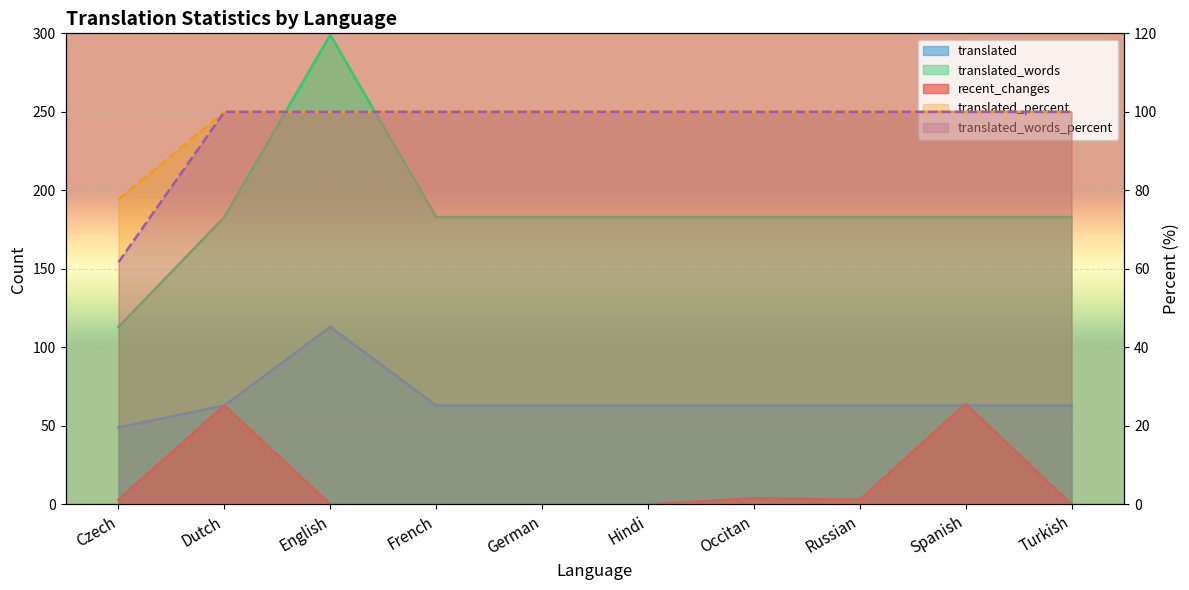

Does the chart display data point markers on the line(s)?

No